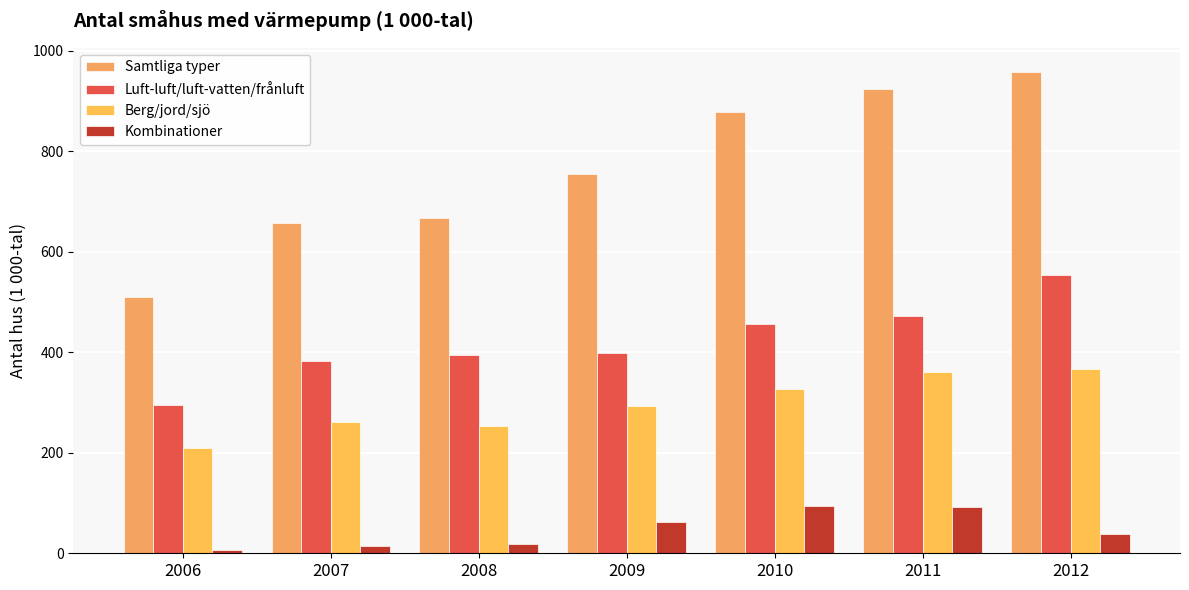

What is the average value of the Berg/jord/sjö series?

295.8